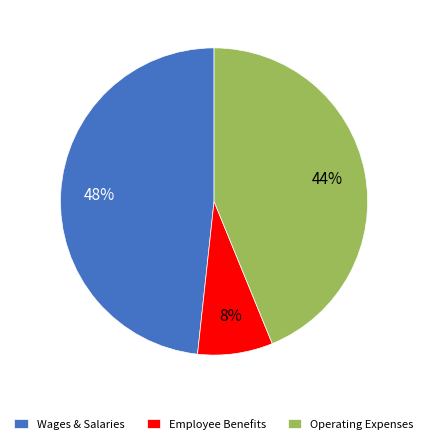

Between Employee Benefits and Operating Expenses, which is larger?

Operating Expenses